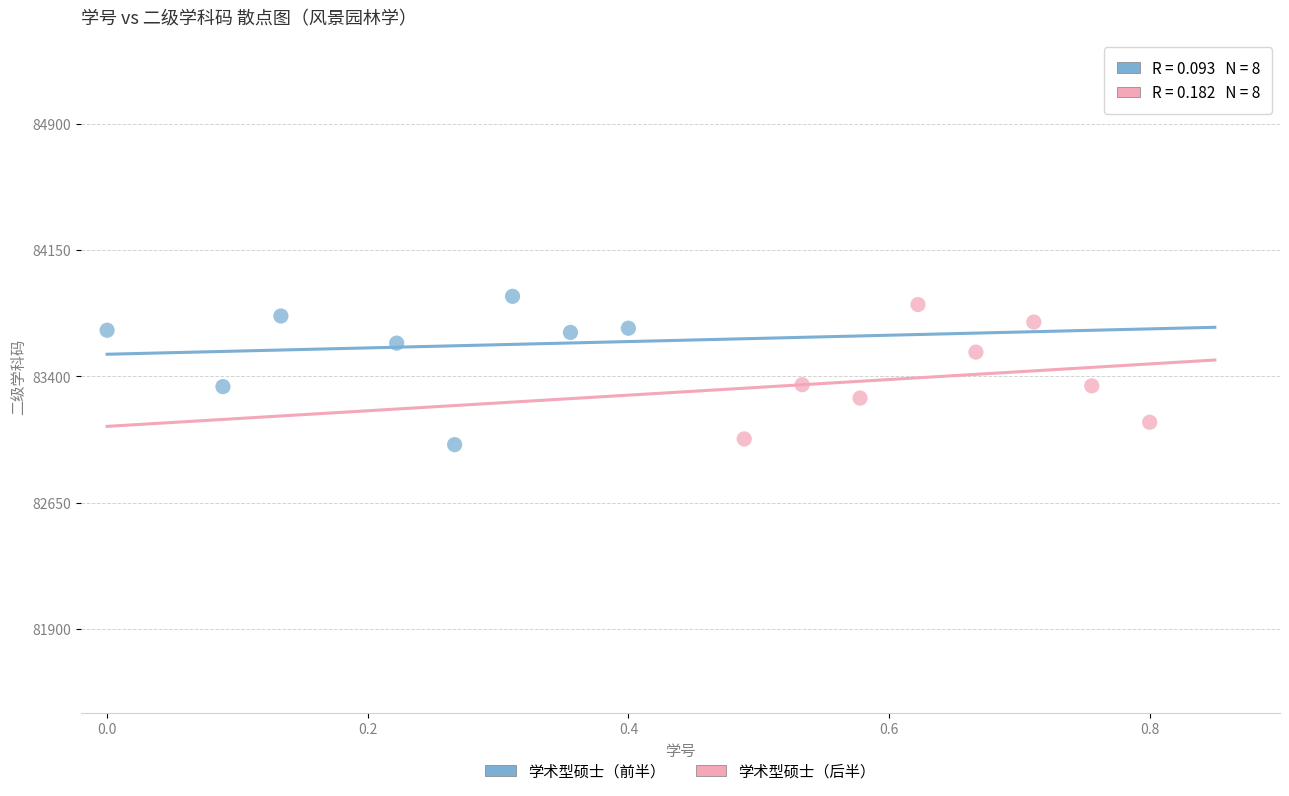

What are all the series names shown in the legend?

学术型硕士（前半）, 学术型硕士（后半）